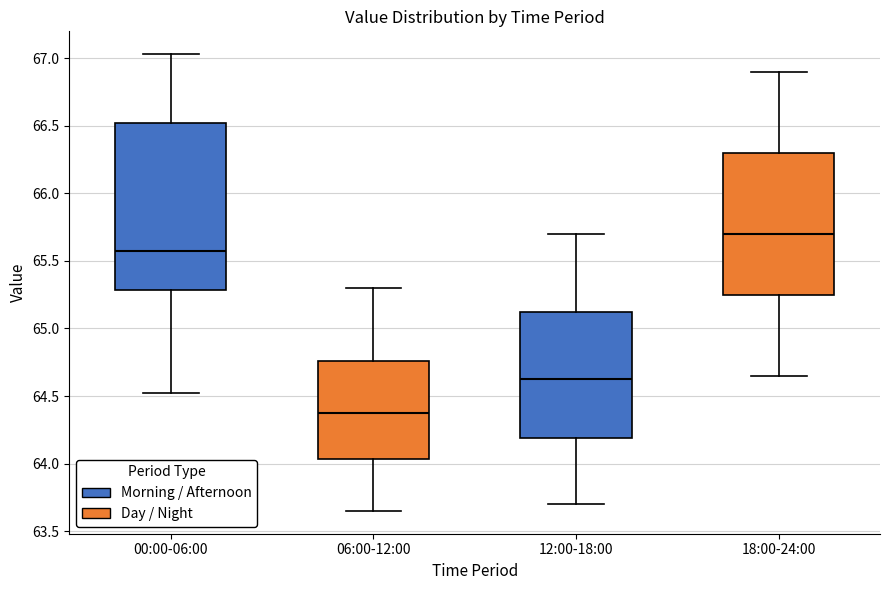

Which box is the tallest, from its lower edge to its upper edge?

00:00-06:00